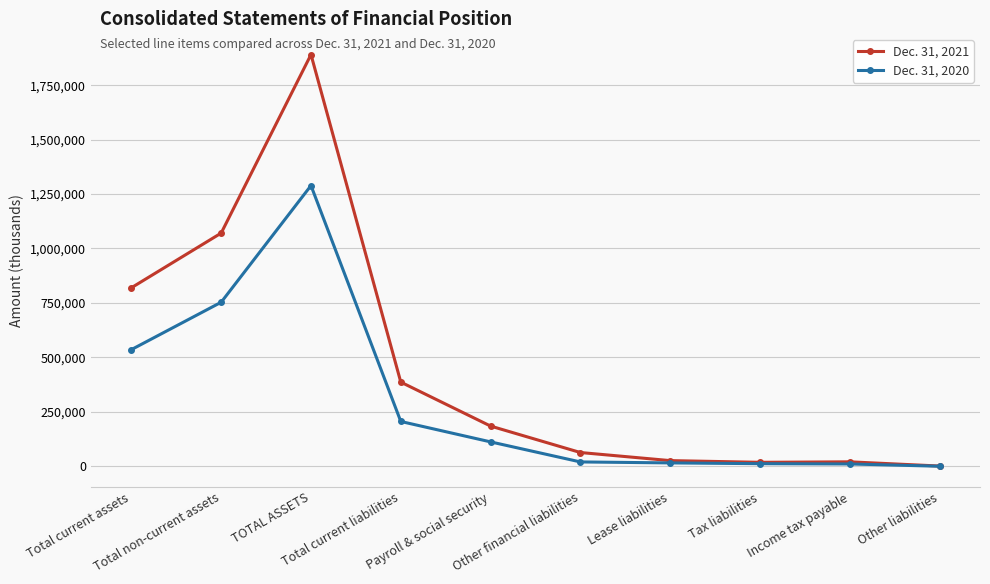

Which series has the largest range (max minus min)?

Dec. 31, 2021